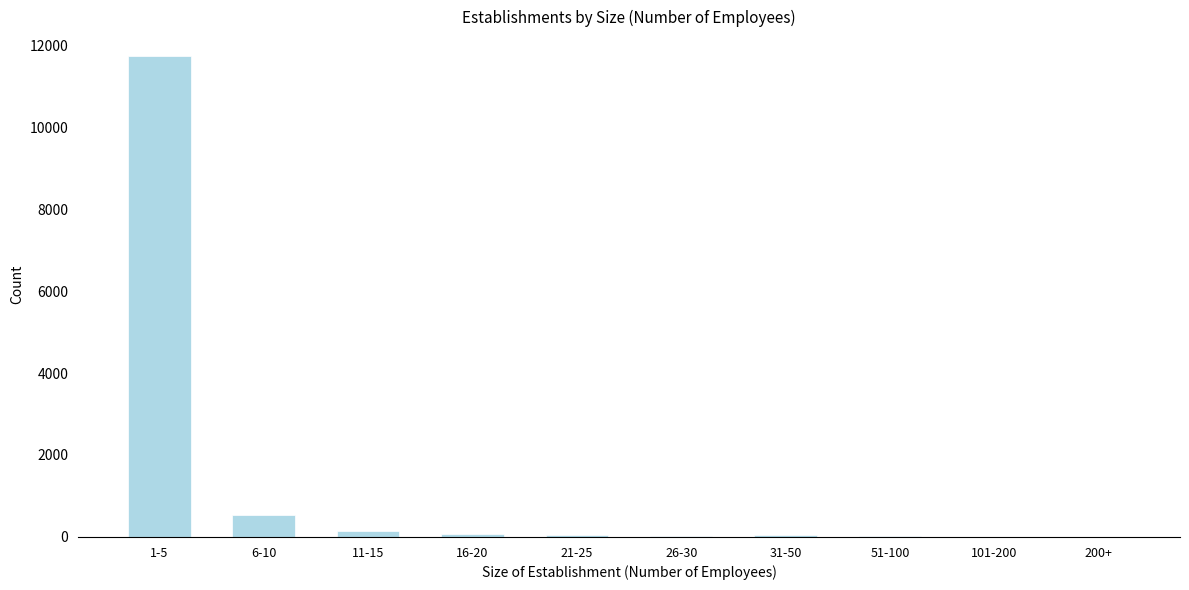

What is the maximum value shown in the chart?

11744